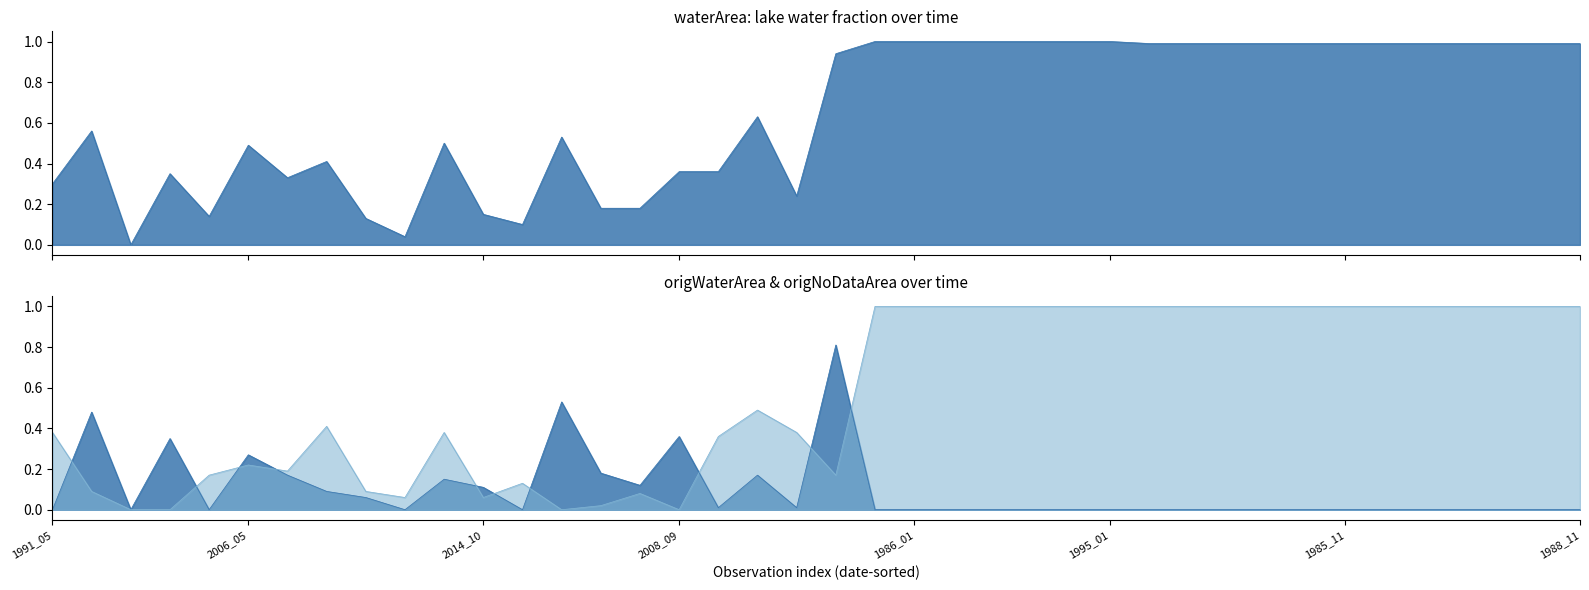

List the series in order of their peak value, highest first.

waterArea, origNoDataArea, origWaterArea